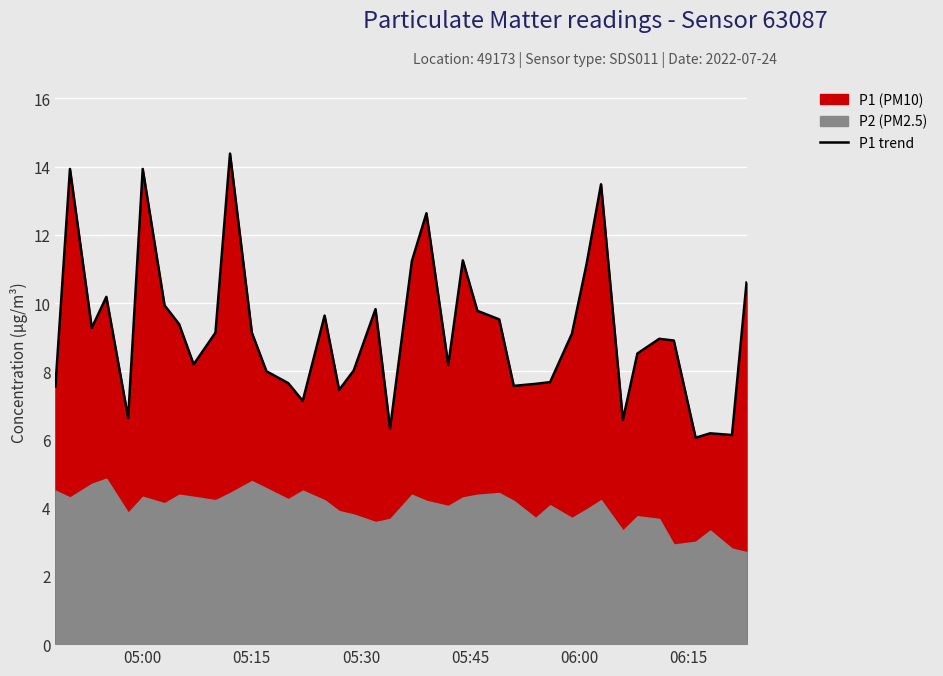

Reading right to left, extract all data points from this chart.

10.6	6.1	6.2	6.0	8.9	8.9	8.5	6.6	13.5	11.1	9.1	7.7	7.6	7.6	9.5	9.8	11.2	8.2	12.6	11.2	6.3	9.8	8.0	7.5	9.6	7.1	7.7	8.0	9.1	14.4	9.1	8.2	9.4	9.9	13.9	6.6	10.2	9.3	13.9	7.5